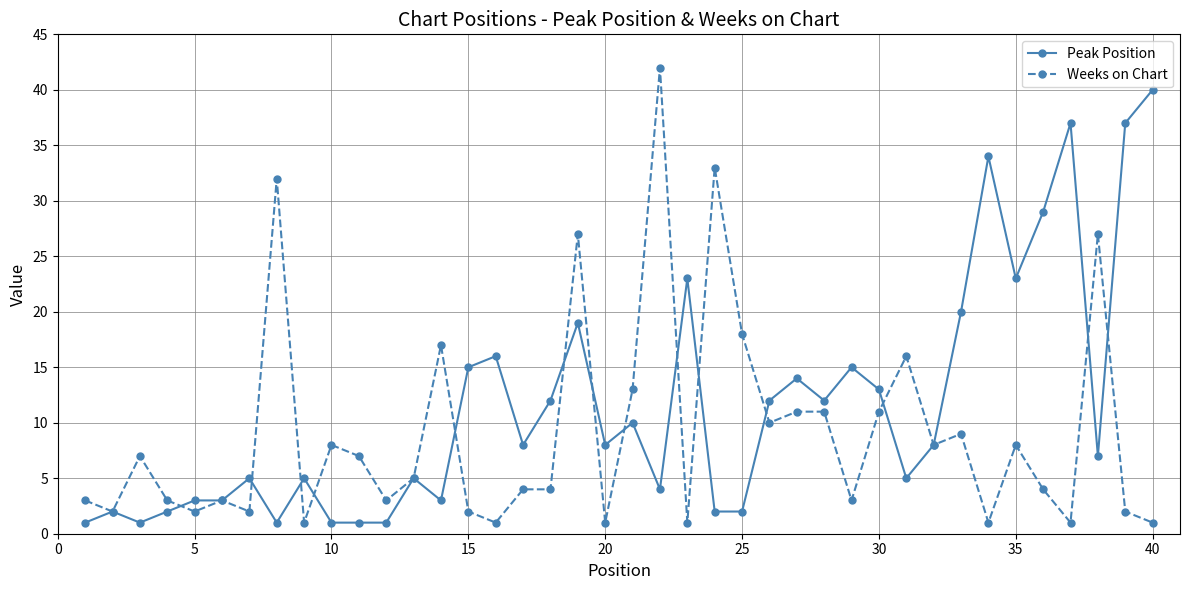

Which series has the largest total across all categories?

Peak Position